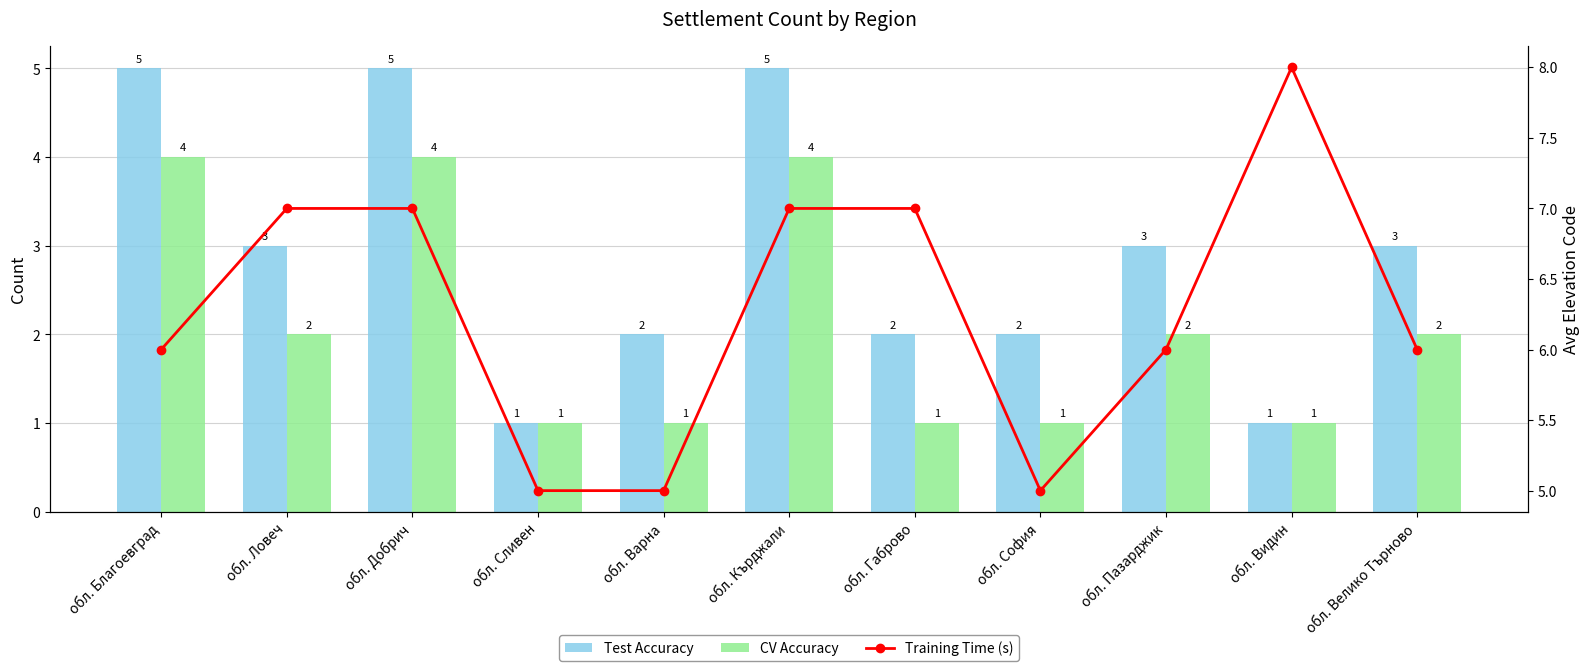

At which label does Training Time (s) reach its peak?

обл. Видин